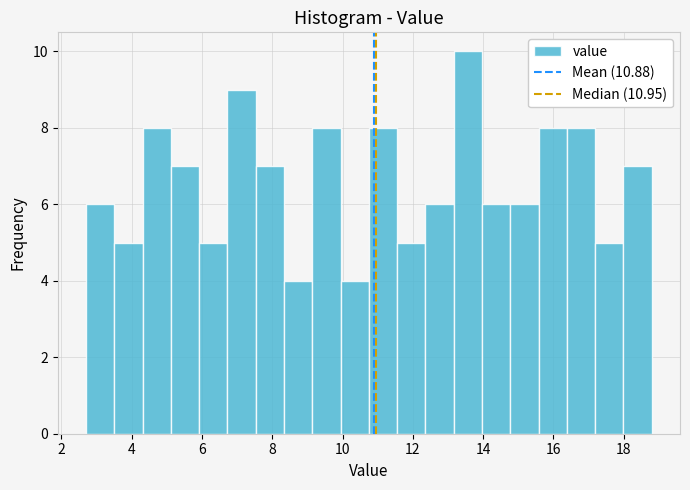

Reading left to right, transcribe this chart: for each bar, give the range it covers on the x-axis and its height. Neither the bar edges nor the heights are printed on the chart, so give them approximately, as read against the axes.

2.8 to 3.6: 6
3.6 to 4.4: 5
4.4 to 5.2: 8
5.2 to 6.0: 7
6.0 to 6.8: 5
6.8 to 7.6: 9
7.6 to 8.4: 7
8.4 to 9.2: 4
9.2 to 10.0: 8
10.0 to 10.8: 4
10.8 to 11.6: 8
11.6 to 12.4: 5
12.4 to 13.2: 6
13.2 to 14.0: 10
14.0 to 14.8: 6
14.8 to 15.6: 6
15.6 to 16.4: 8
16.4 to 17.2: 8
17.2 to 18.0: 5
18.0 to 18.8: 7